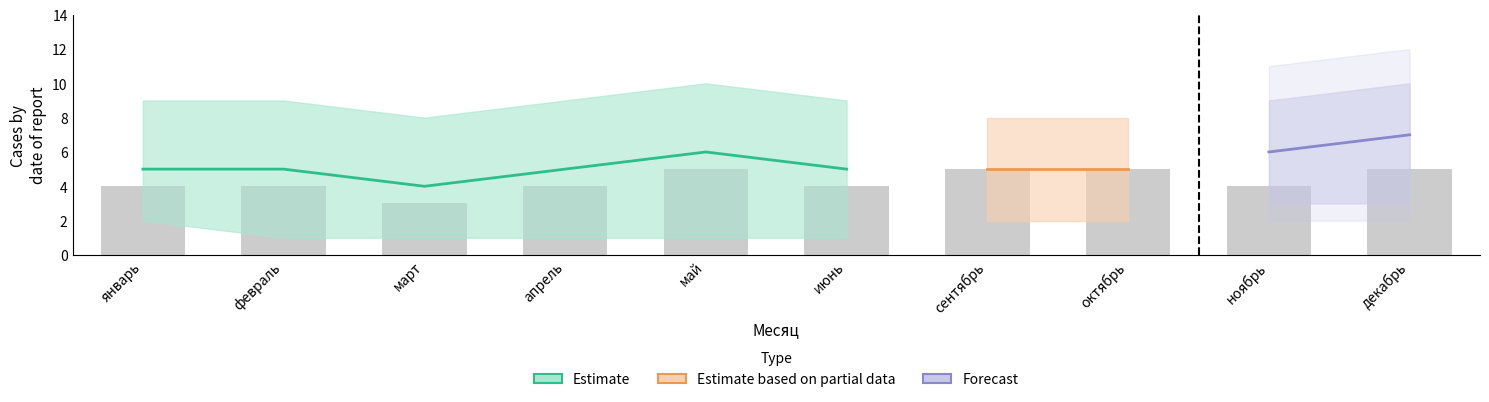

Are the bars grouped side by side (vs. stacked)?

No